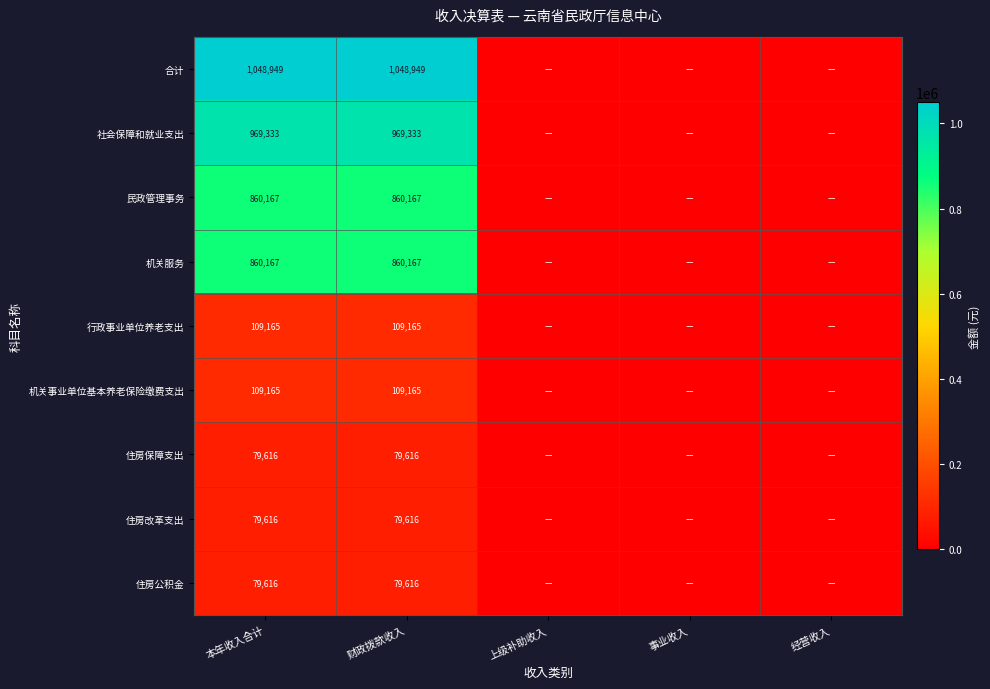

The value of 住房保障支出 at 本年收入合计 is 47048. True or false?

False